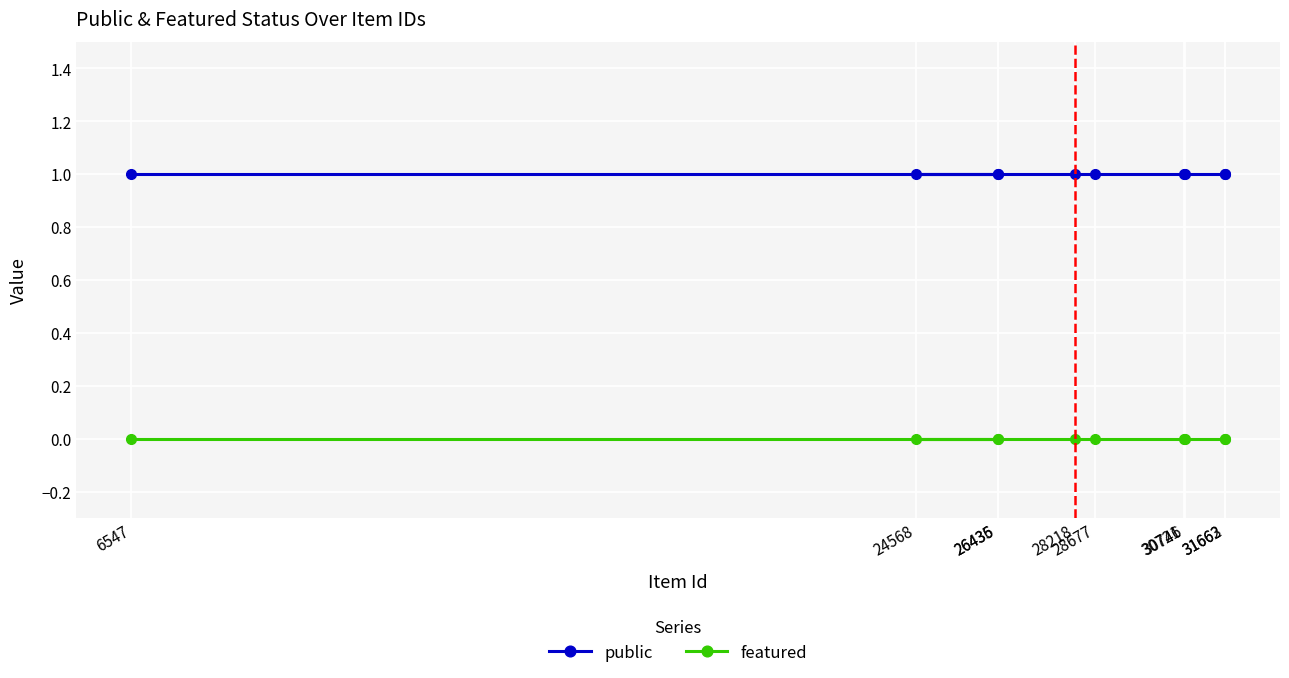

At which label does featured reach its minimum?

31663